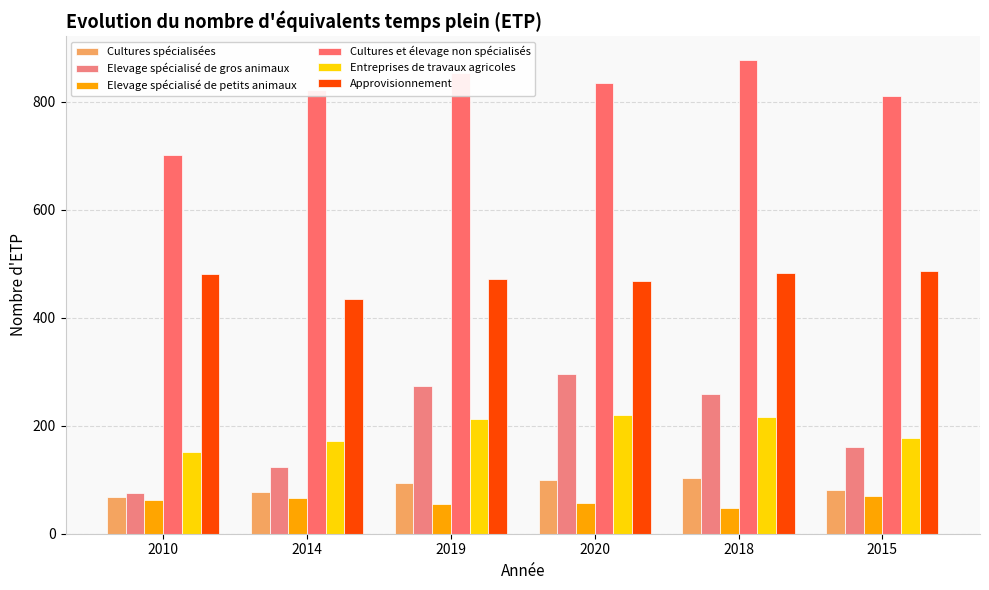

What is the total value across all series at 2020?

1973